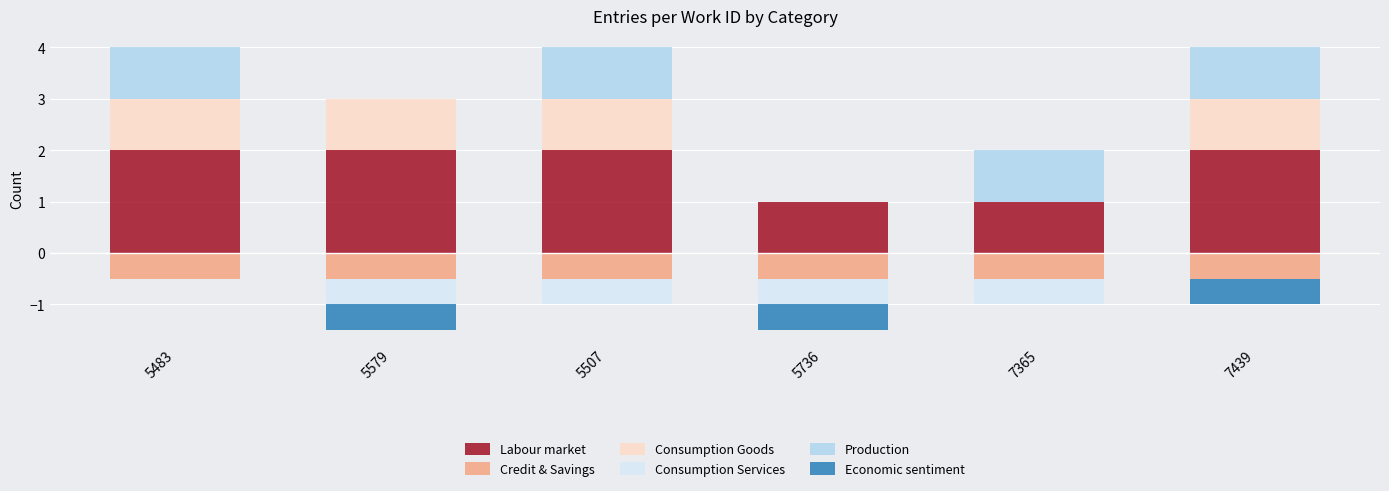

Is it true that Credit & Savings equals -0.8 at 7439?

False